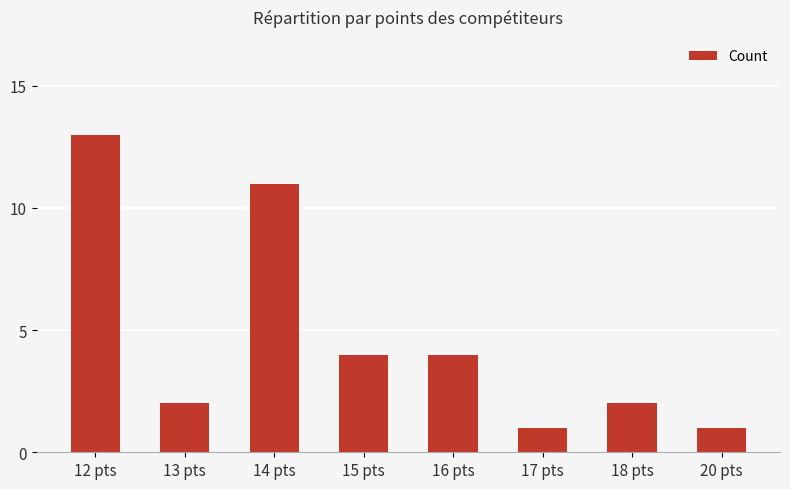

Which category has the highest value across all series?

12 pts